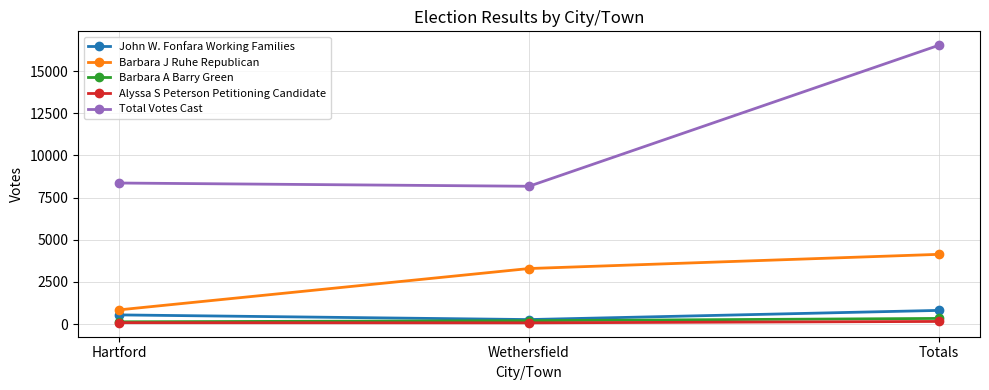

The Barbara J Ruhe Republican series shows 1820 at Totals. True or false?

False